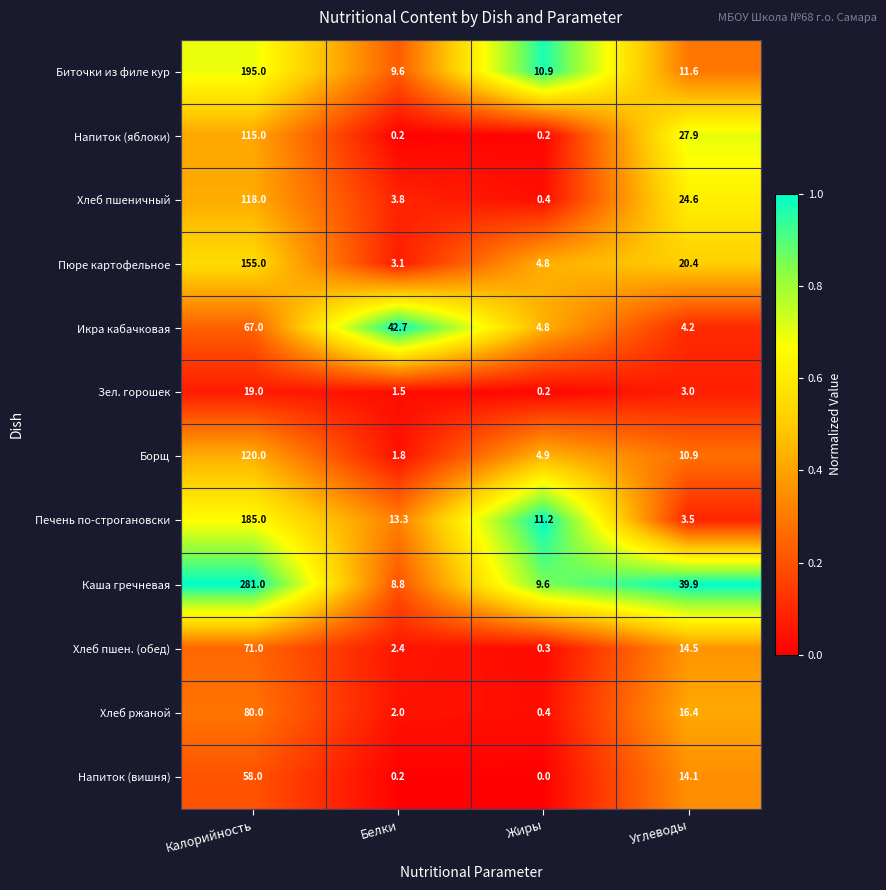

Is the value of Напиток (яблоки) at Жиры greater than the value of Борщ at Жиры?

No